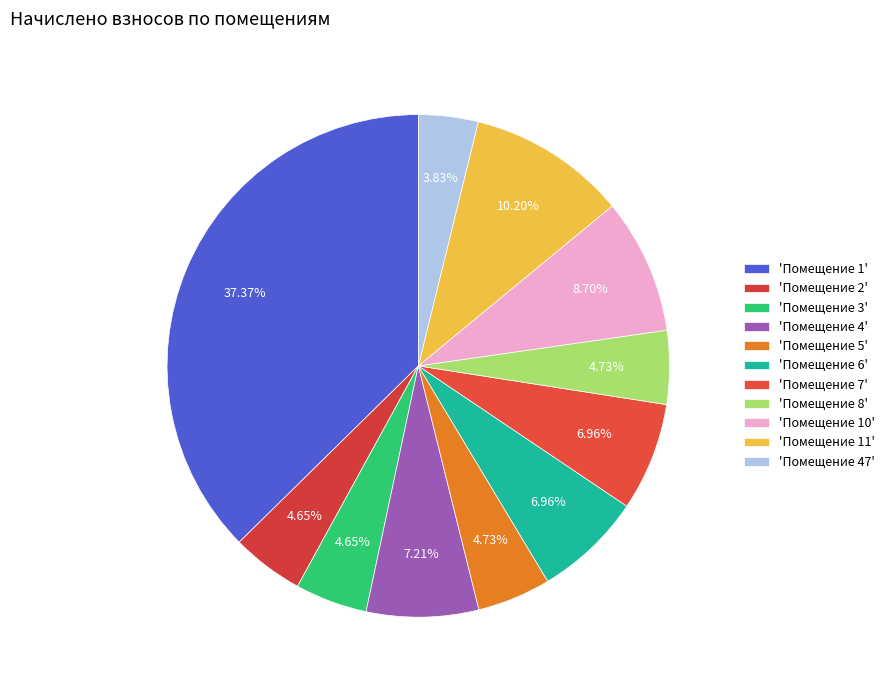

How many slices are in this pie chart?

11